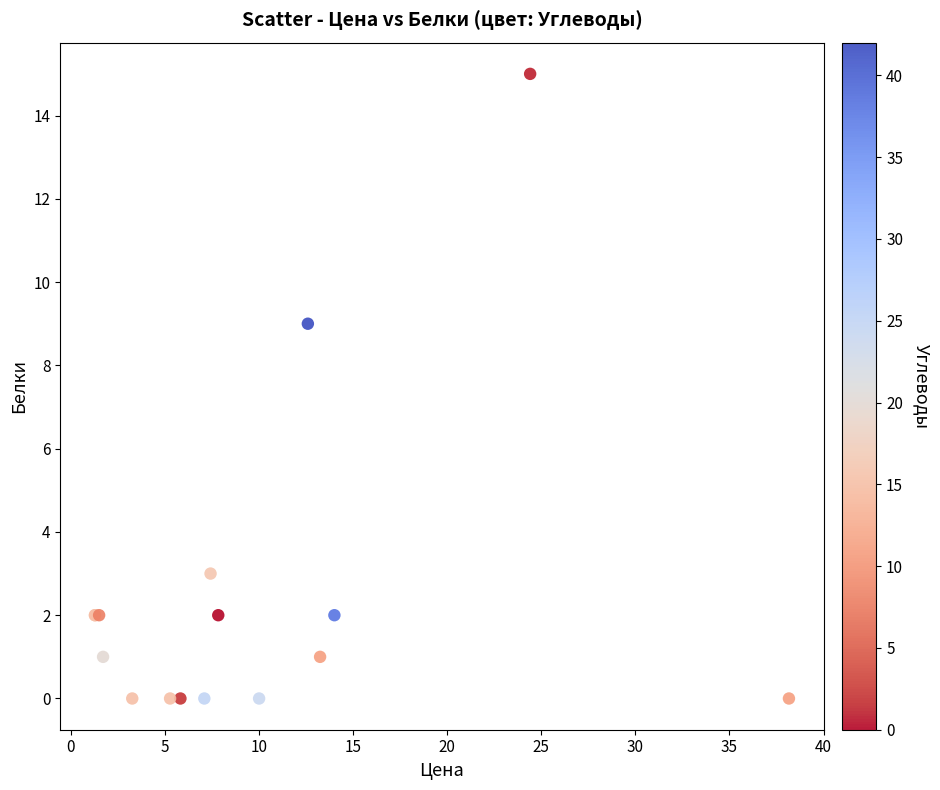

What Y value in the scatter plot is closest to 7?

9